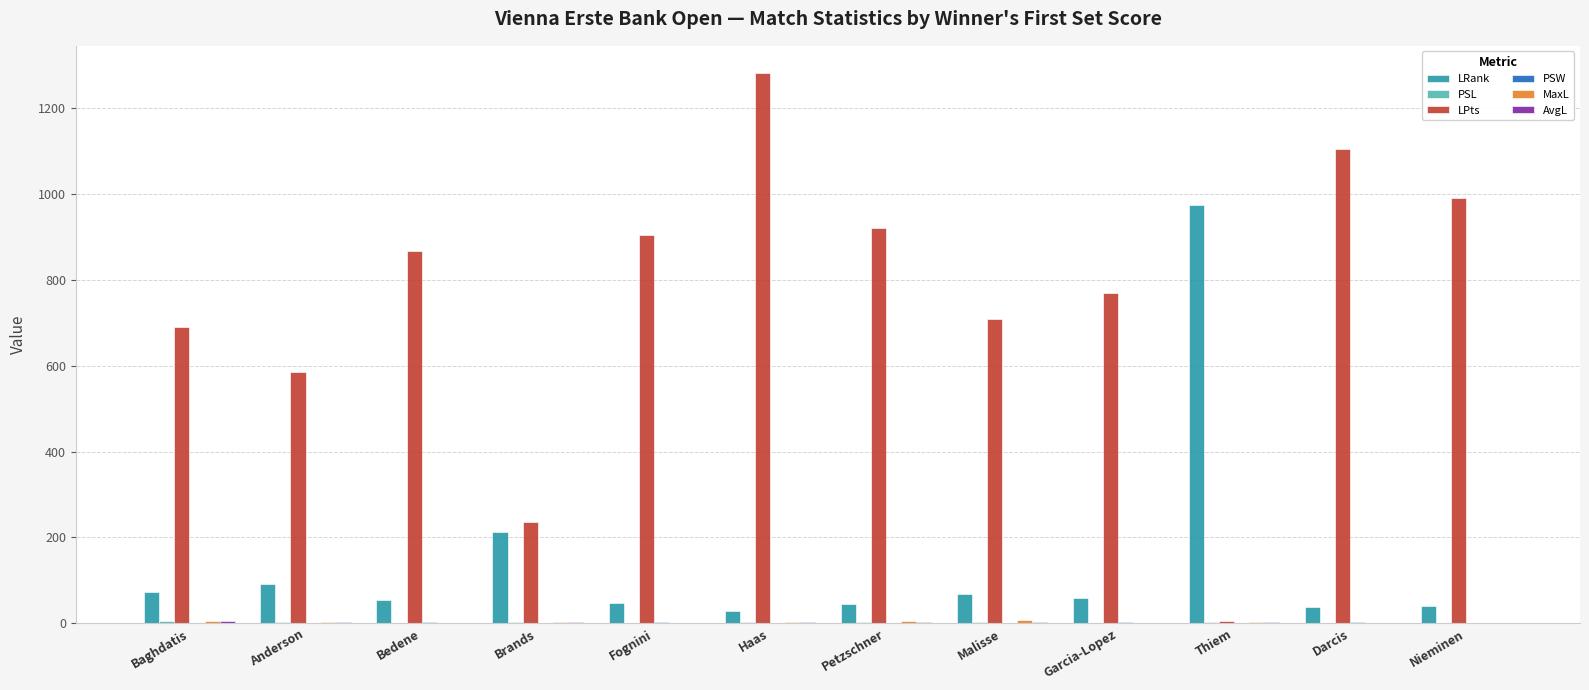

Between Haas and Darcis, which series saw the biggest shift?

LPts